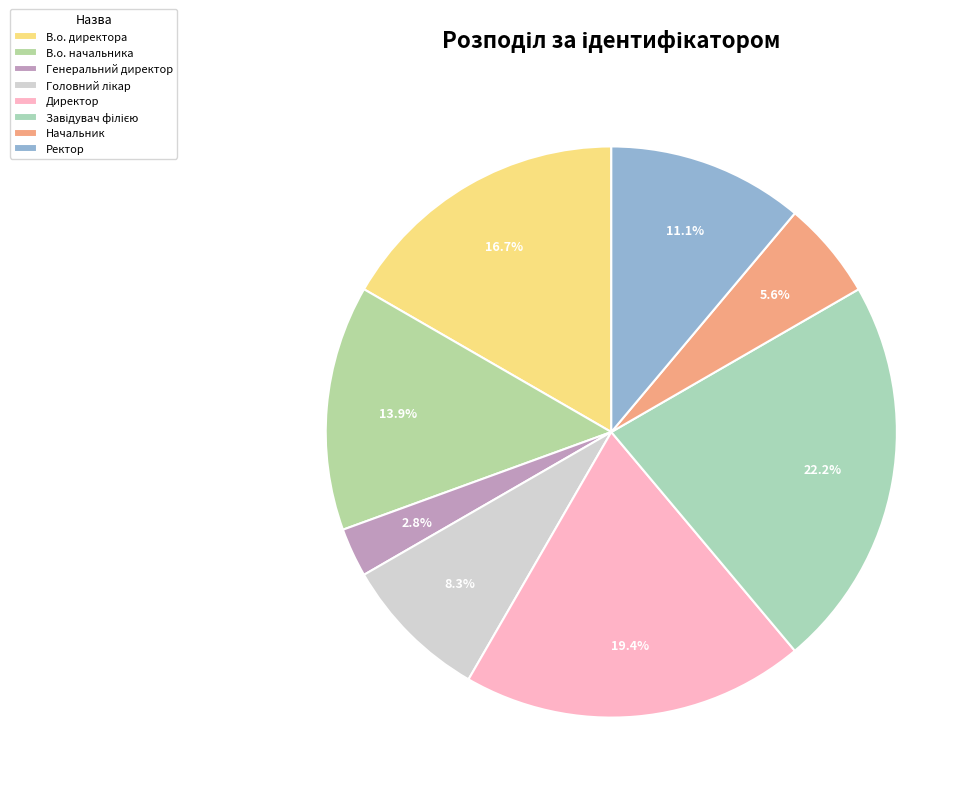

How many segments does this pie chart have?

8